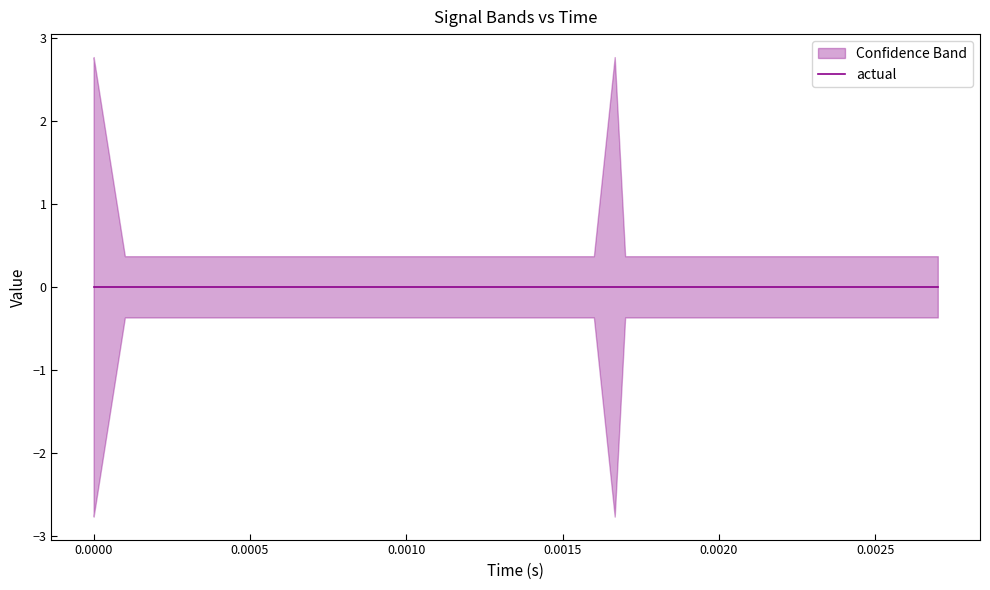

Rank the categories by low value from lowest to highest.

0, 1, 2, 19, 20, 3, 4, 5, 6, 7, 8, 9, 10, 11, 12, 13, 14, 15, 16, 17, 18, 21, 22, 23, 24, 25, 26, 27, 28, 29, 30, 31, 32, 33, 34, 35, 36, 37, 38